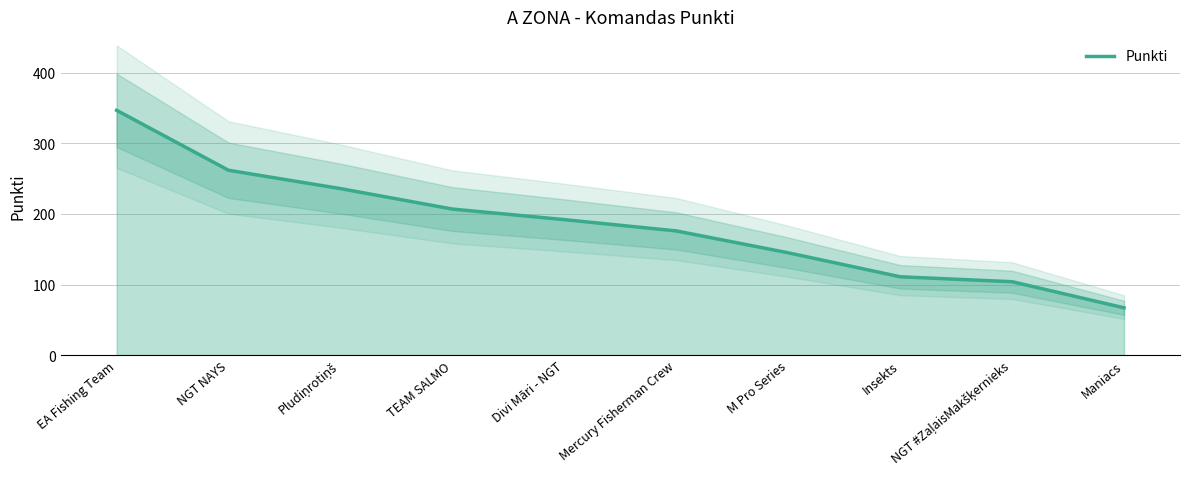

Is it true that the value at M Pro Series is 145?

True